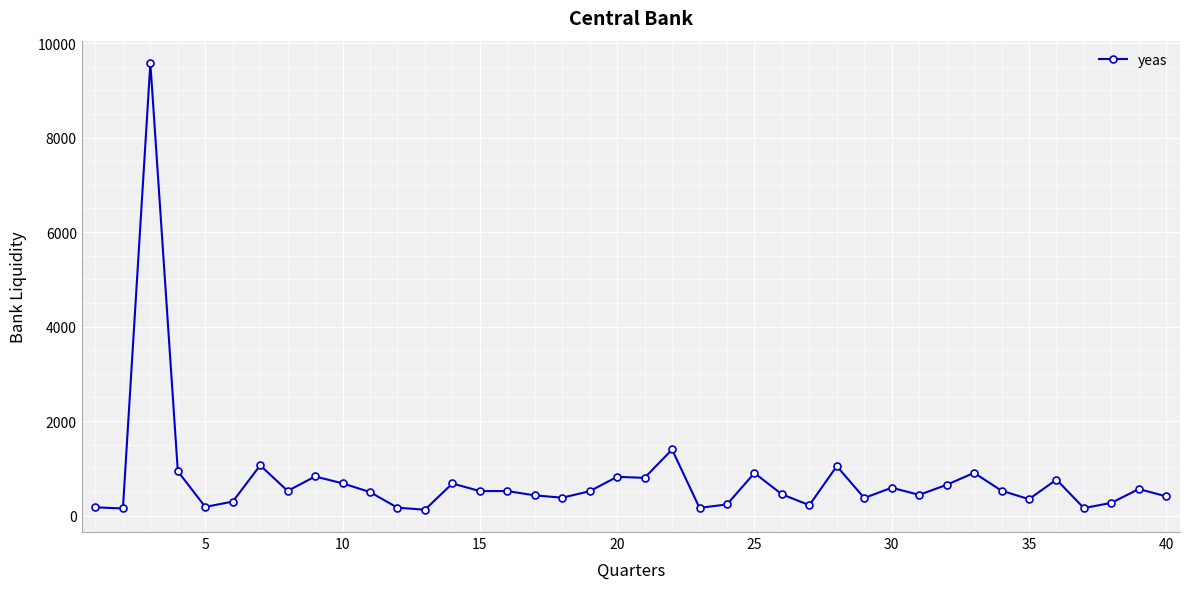

What is the average value?

756